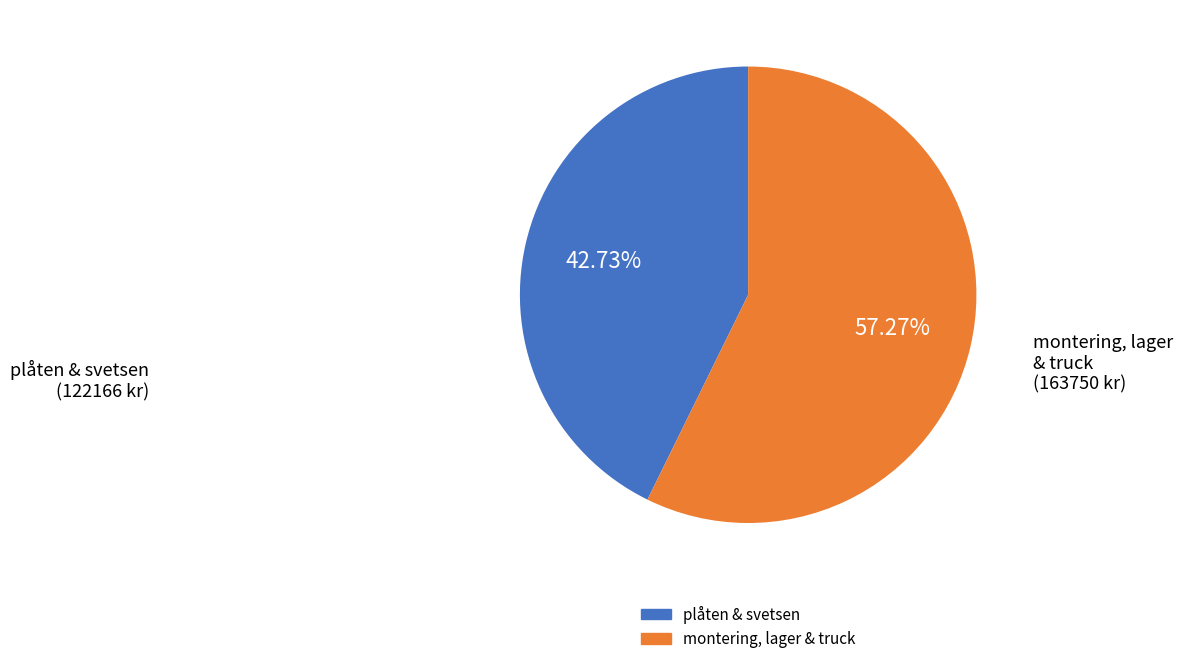

To the nearest percent, what is the difference between the largest and smallest slice percentages?

15%